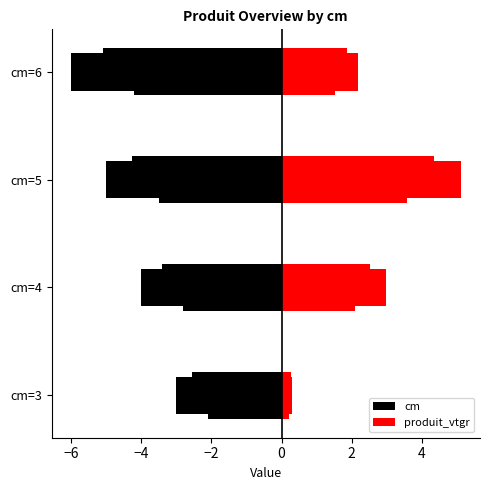

Does the chart contain any negative values?

Yes